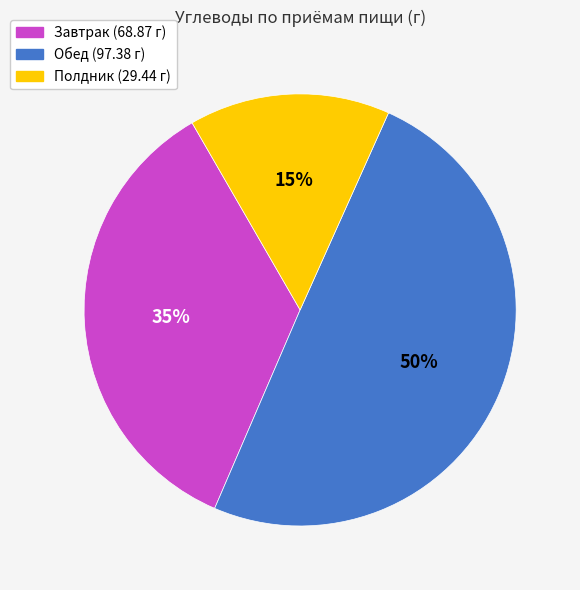

Which has a higher value, Обед or Завтрак?

Обед